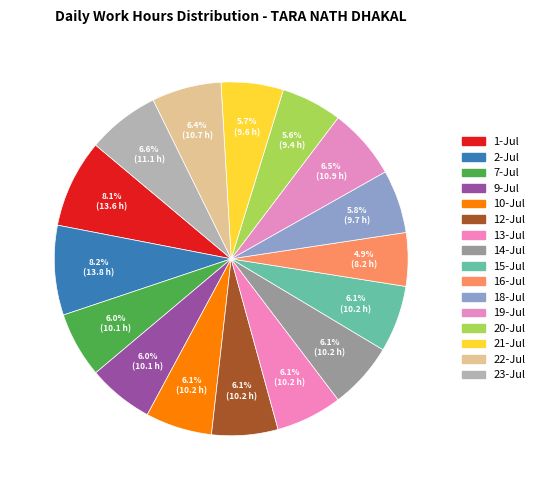

The 10-Jul slice represents 1% of the pie. True or false?

False